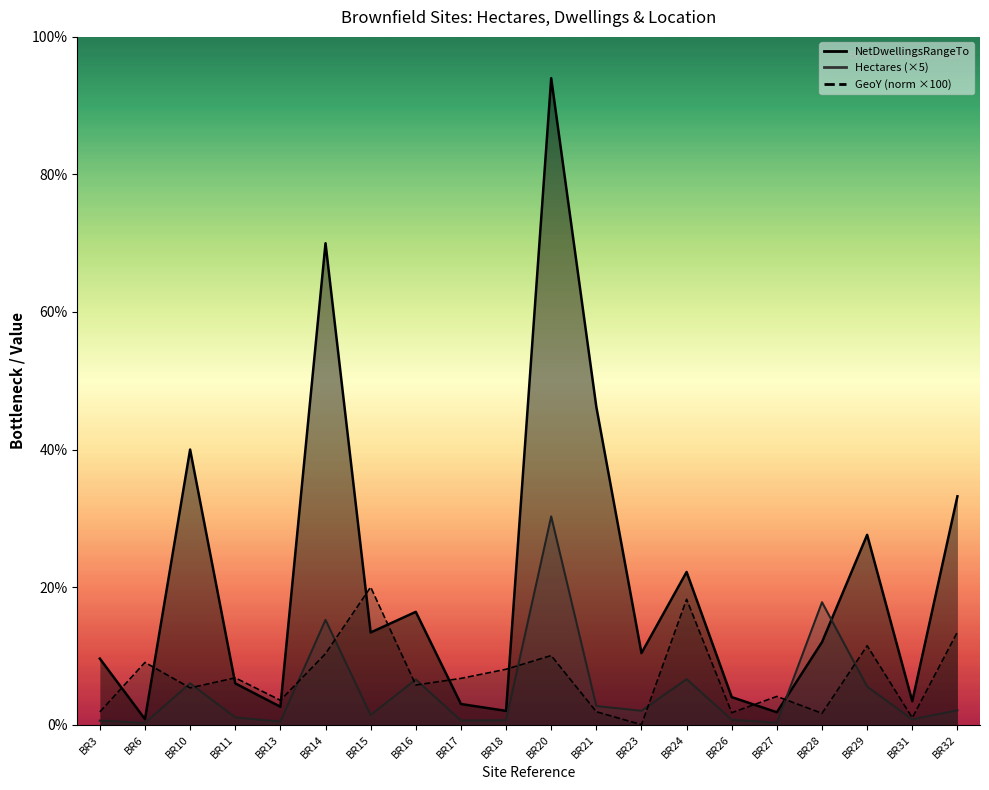

At how many categories does at least one series exceed 282?

2